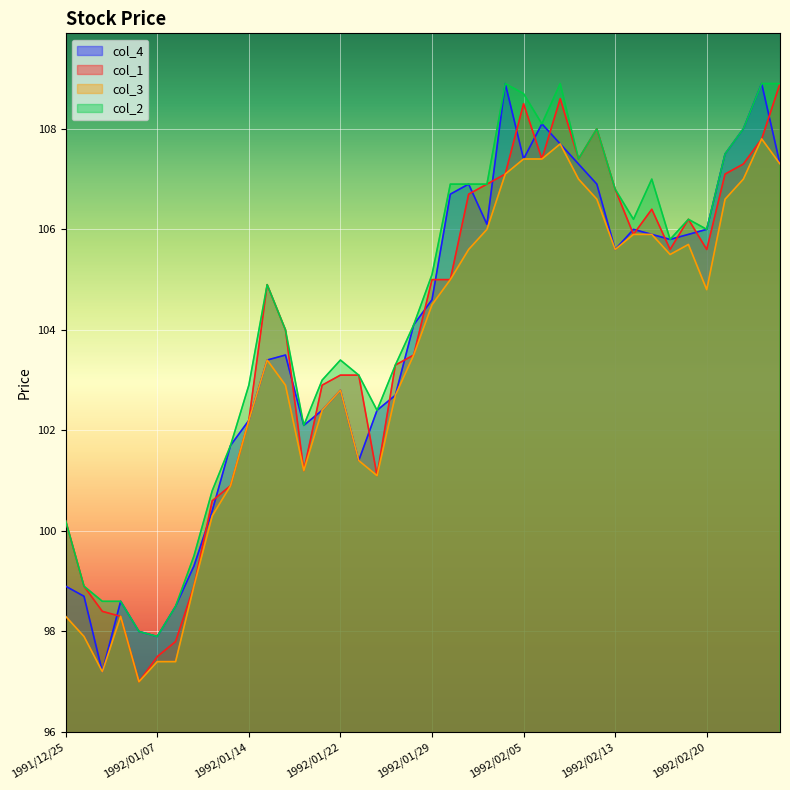

What is the sum of the col_2 values at 1992/01/24 and 1992/01/17?

206.4